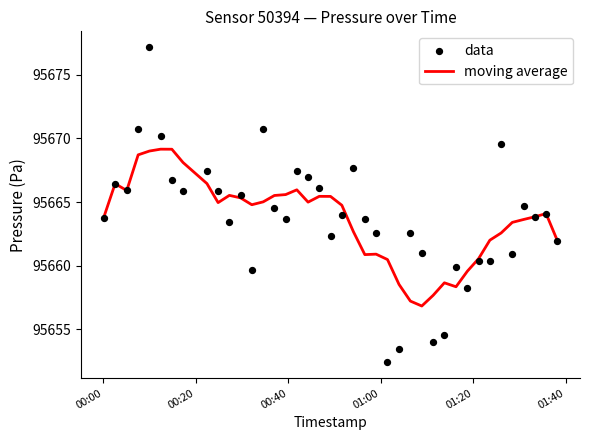

Which series contains the highest Y value?

data